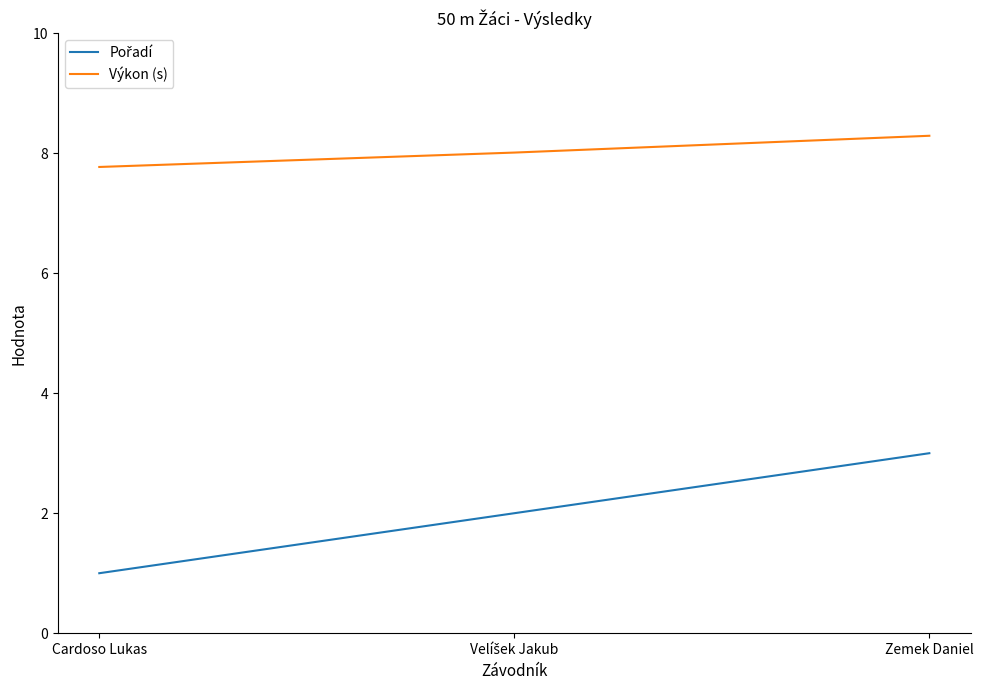

What is the minimum value shown in the chart?

1.0